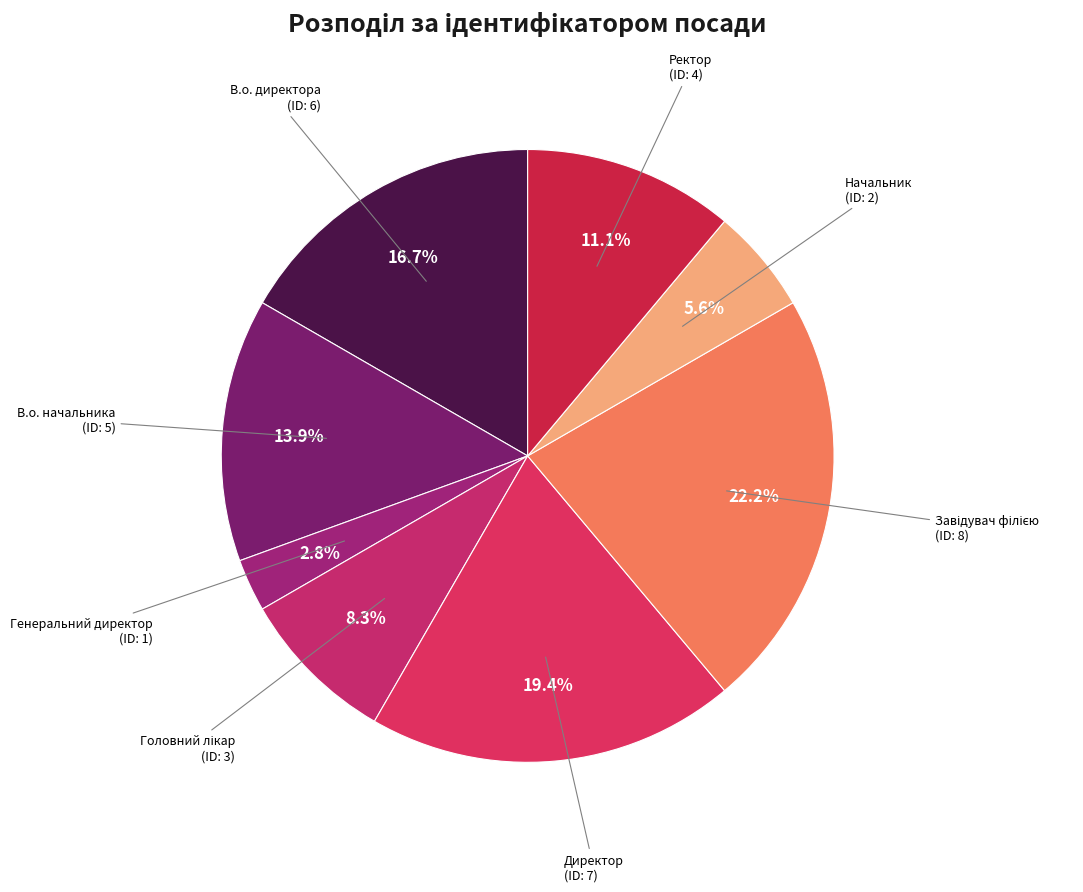

Is there a majority slice in this chart?

No